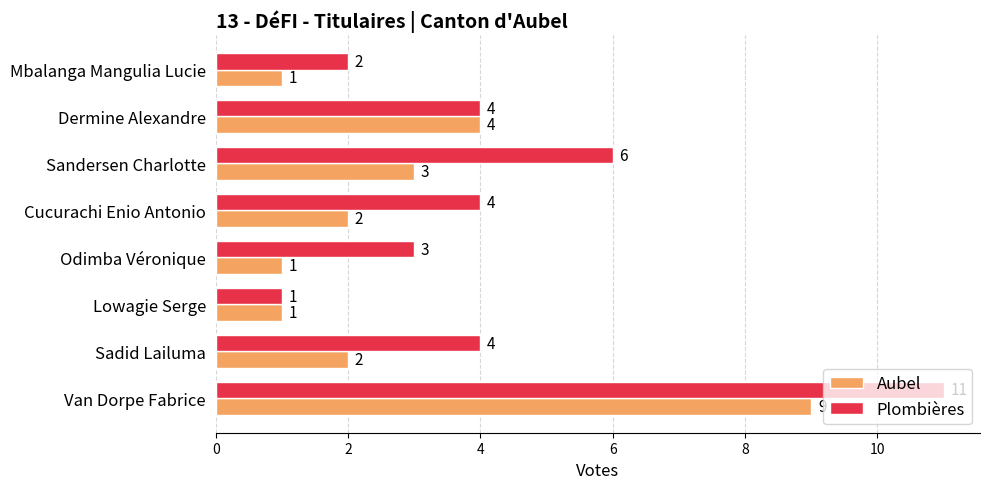

The value of Aubel at Lowagie Serge is 1. True or false?

True